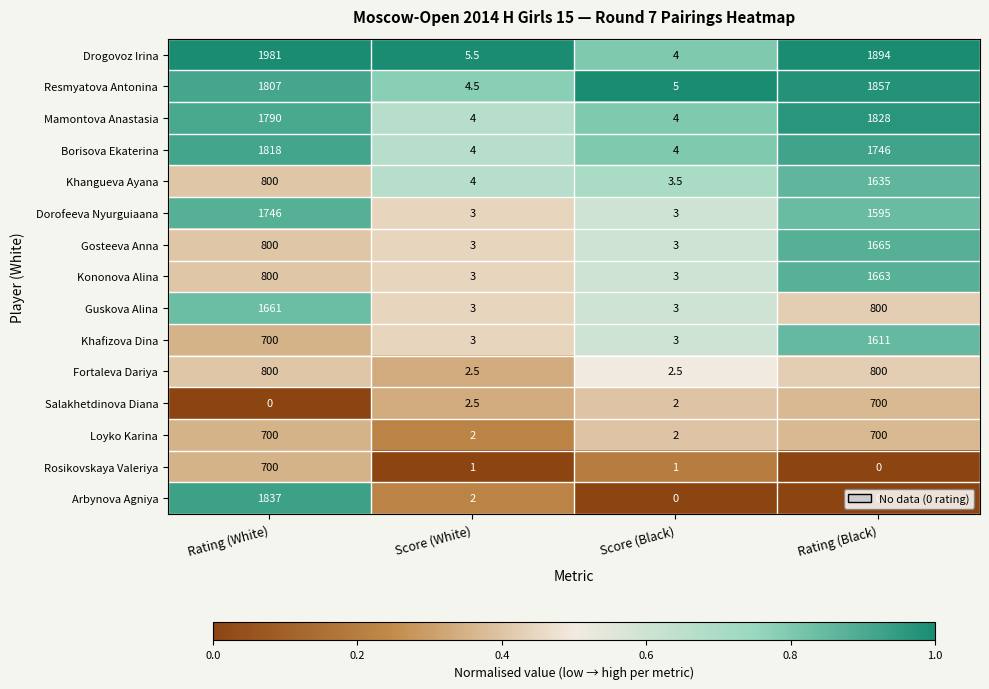

What is the sum of all Resmyatova Antonina values?

3673.5